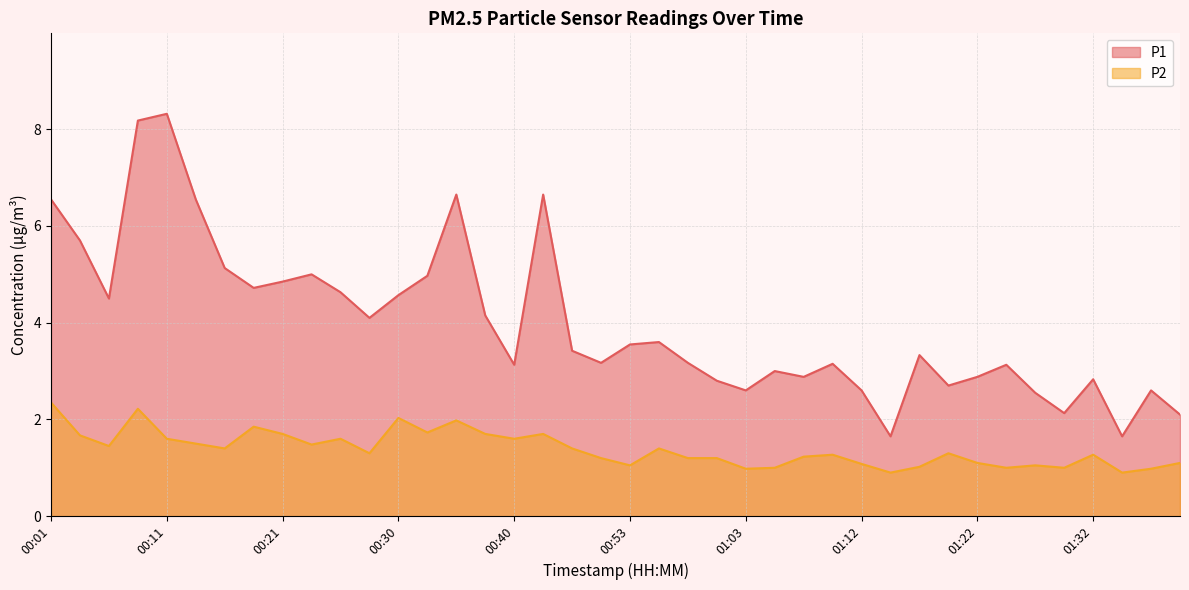

What is the spread (max minus min) of values at 01:32?

1.6